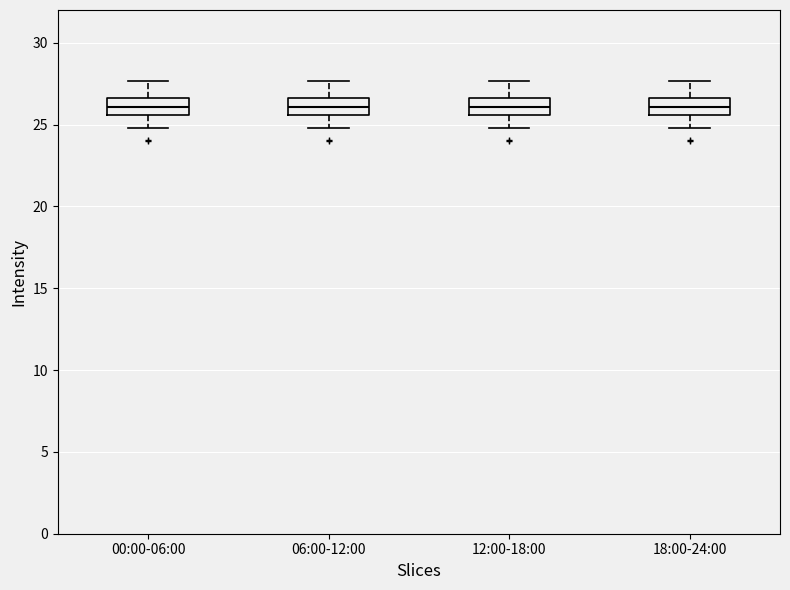

Reading left to right, transcribe this box plot: for each box, give where its median line is, the range the box spans, and where its two whiskers end, as read against the y-axis. The values are not printed on the chart, so give them approximately, as read against the axis.

00:00-06:00: median 26.0, box 25.5 to 26.5, whiskers 25.0 to 27.5
06:00-12:00: median 26.0, box 25.5 to 26.5, whiskers 25.0 to 27.5
12:00-18:00: median 26.0, box 25.5 to 26.5, whiskers 25.0 to 27.5
18:00-24:00: median 26.0, box 25.5 to 26.5, whiskers 25.0 to 27.5